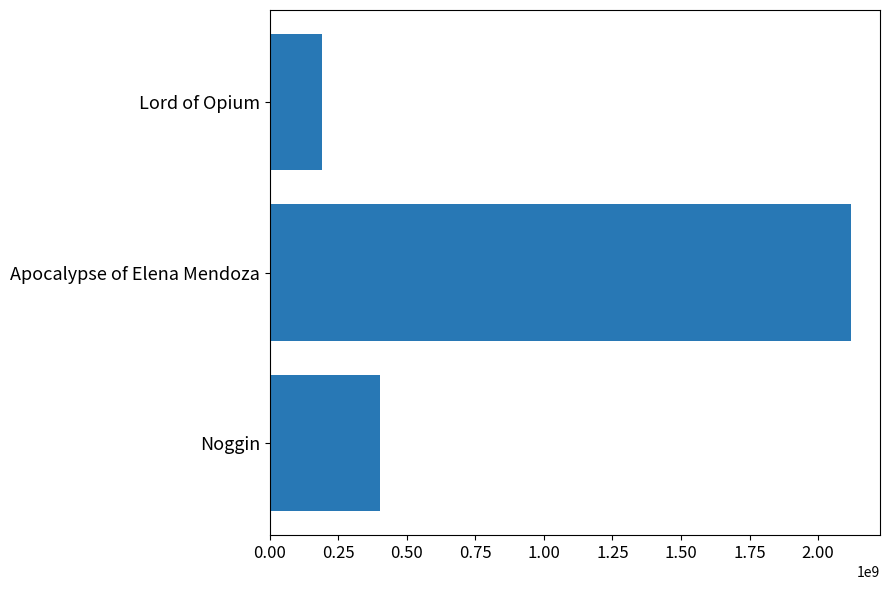

At which category does the chart reach its peak across all series?

Apocalypse of Elena Mendoza